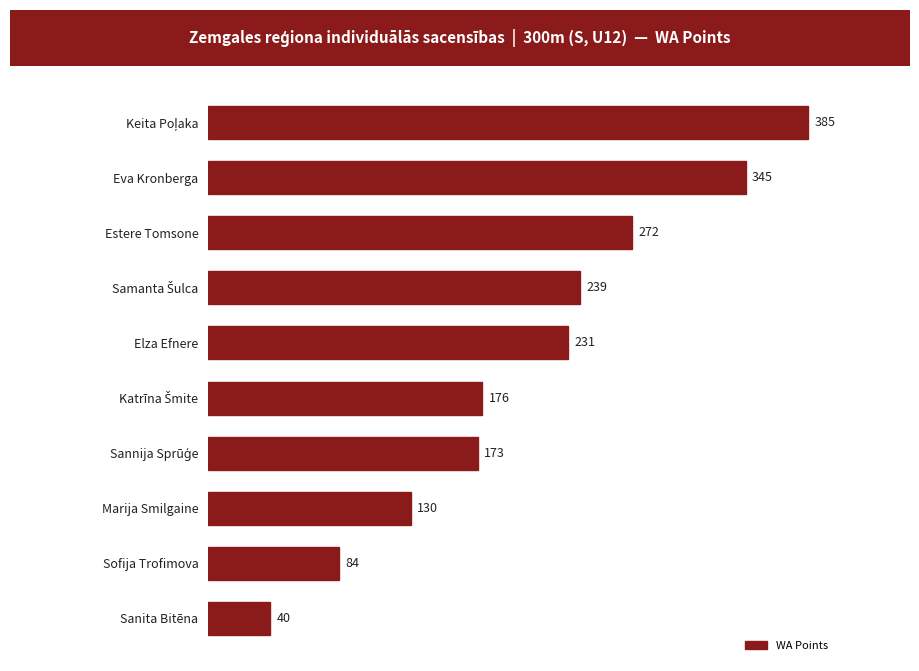

Reading bottom to top, list all the values displayed in this chart.

40	84	130	173	176	231	239	272	345	385